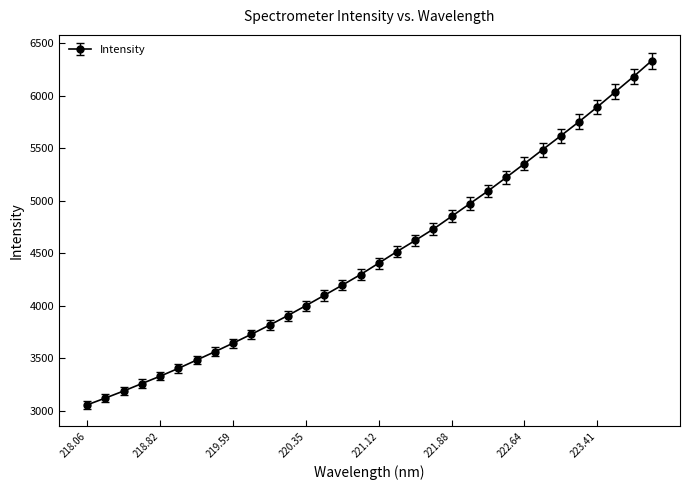

What is the smallest value displayed?

3058.0